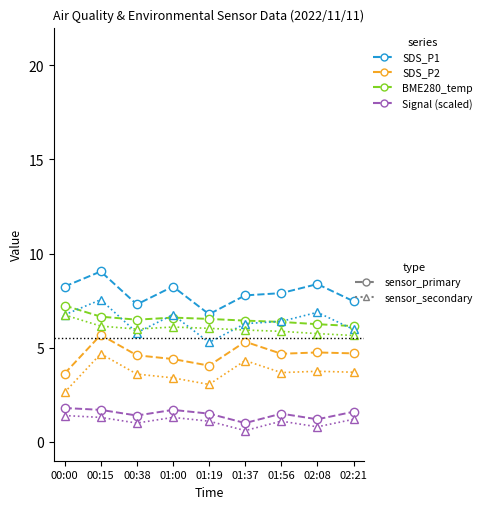

How many distinct data groups are displayed?

8